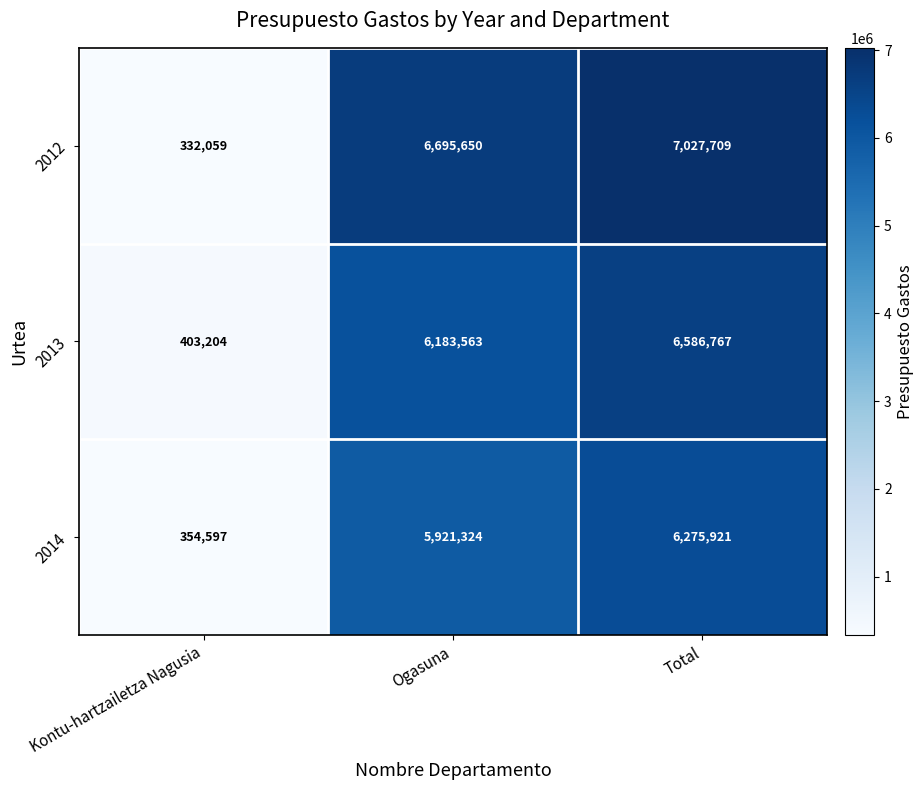

At which category is the sum across all series the highest?

Total